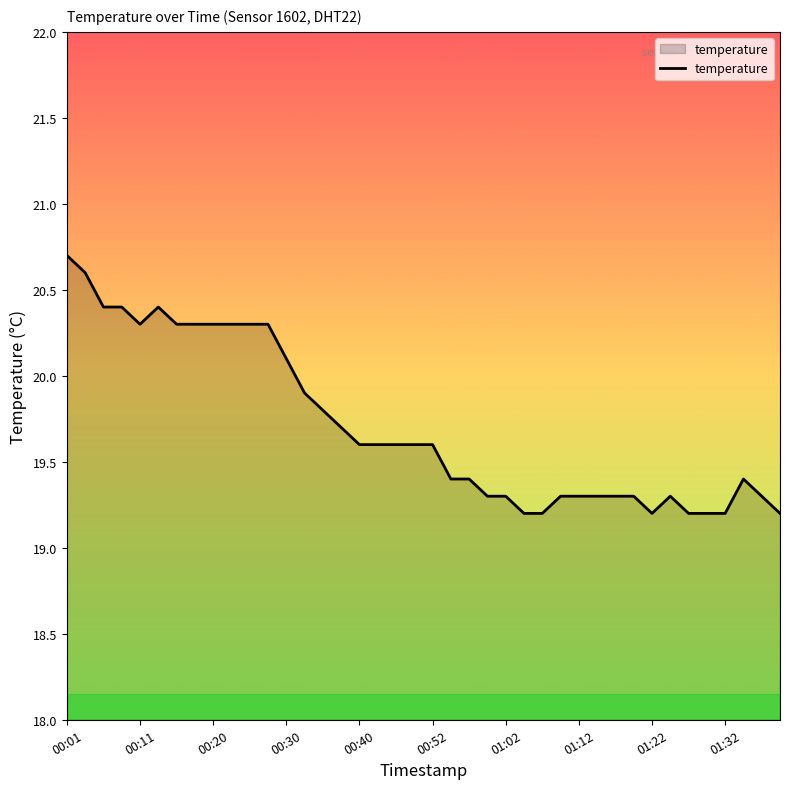

What is the minimum value shown in the chart?

19.2